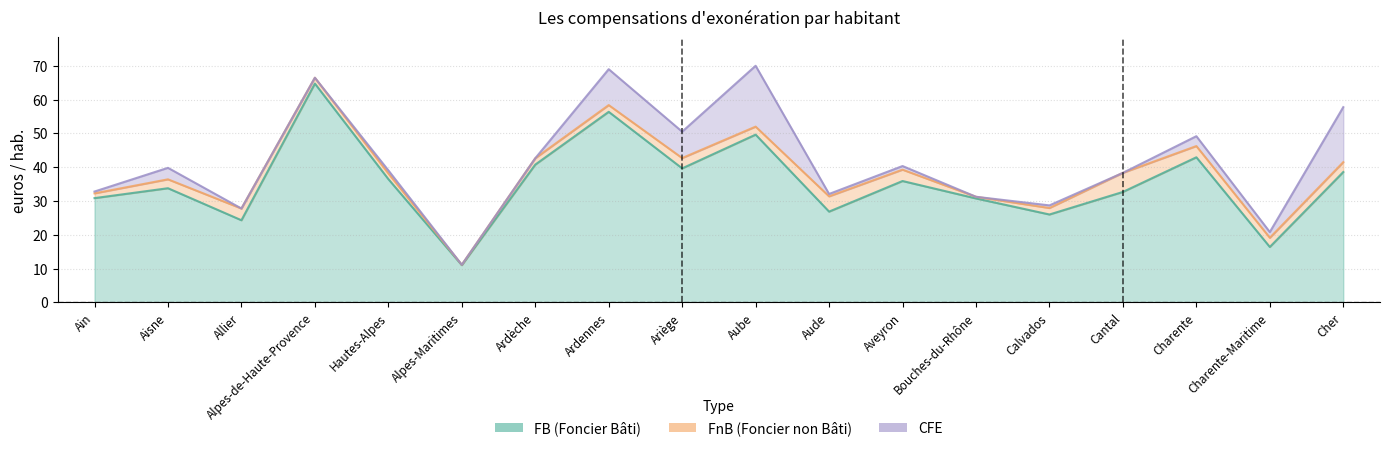

How many lines are shown in the chart?

3